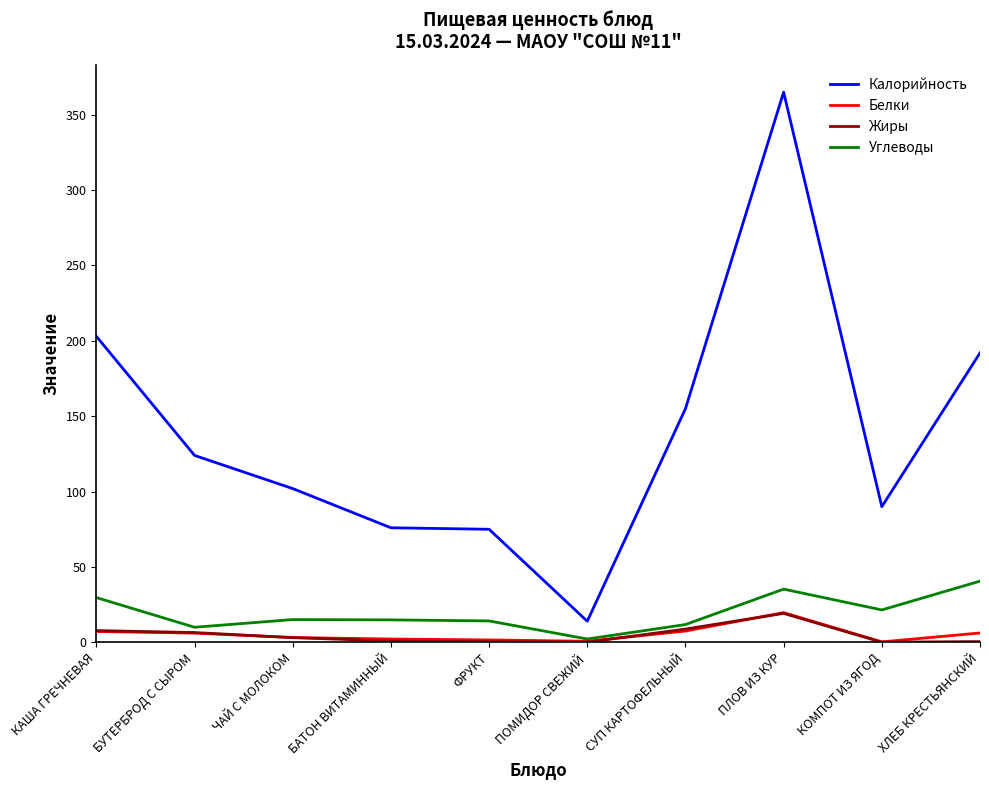

The value of Белки at ПЛОВ ИЗ КУР is 19.7. True or false?

True